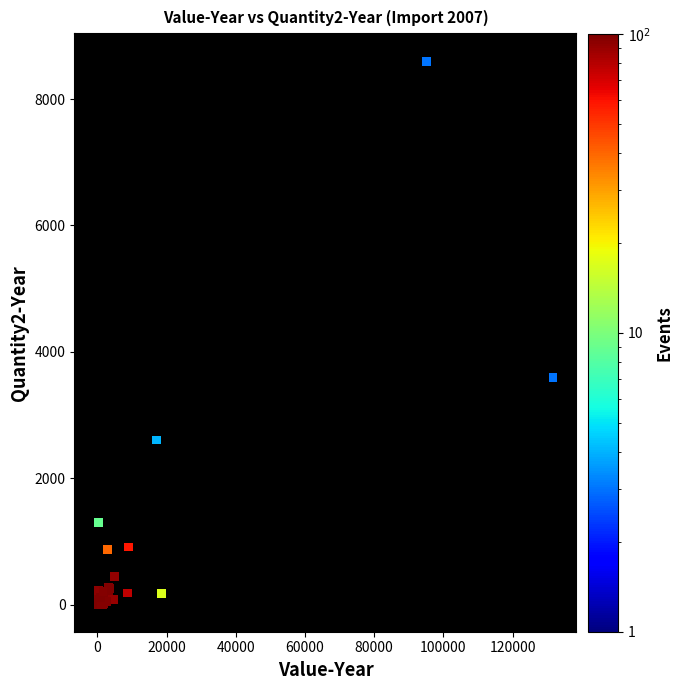

What Y value in the scatter plot is closest to 4298?

3592